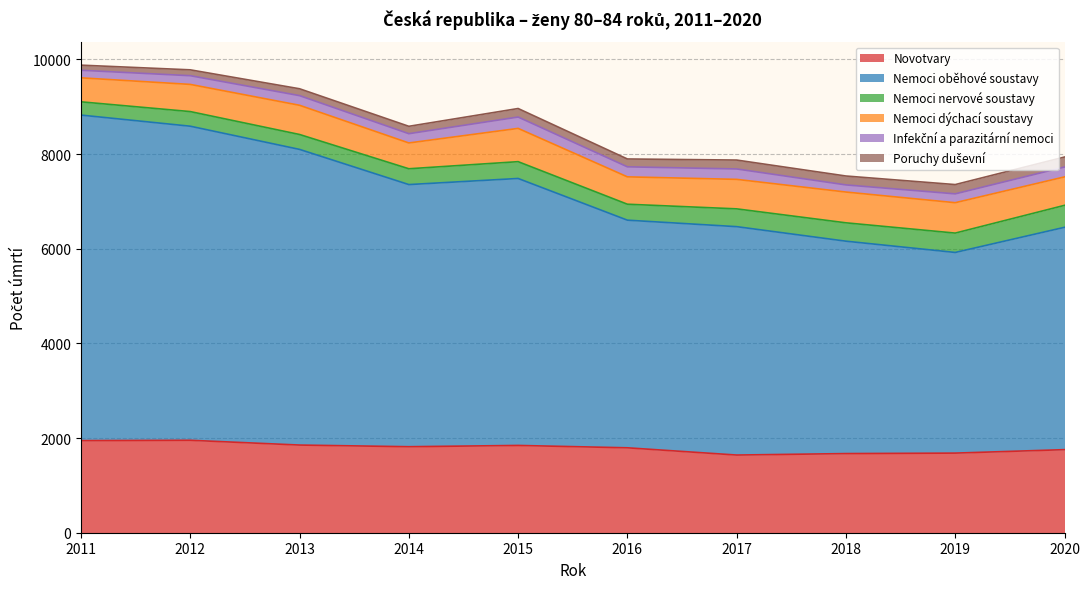

True or false: Poruchy duševní and Novotvary intersect in this chart.

False